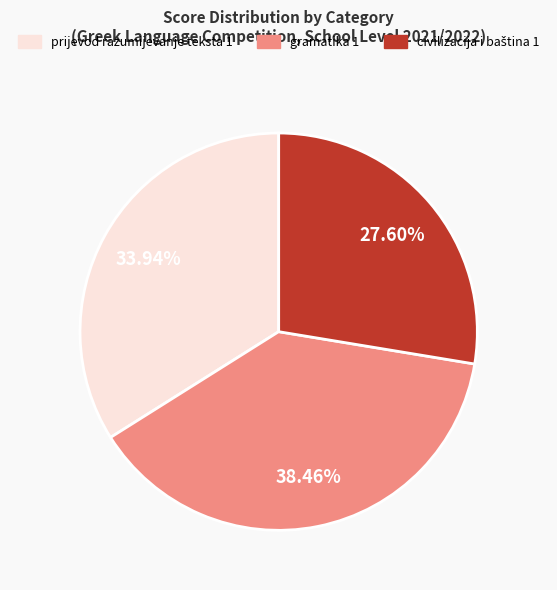

Between prijevod razumijevanje teksta 1 and gramatika 1, which is larger?

gramatika 1